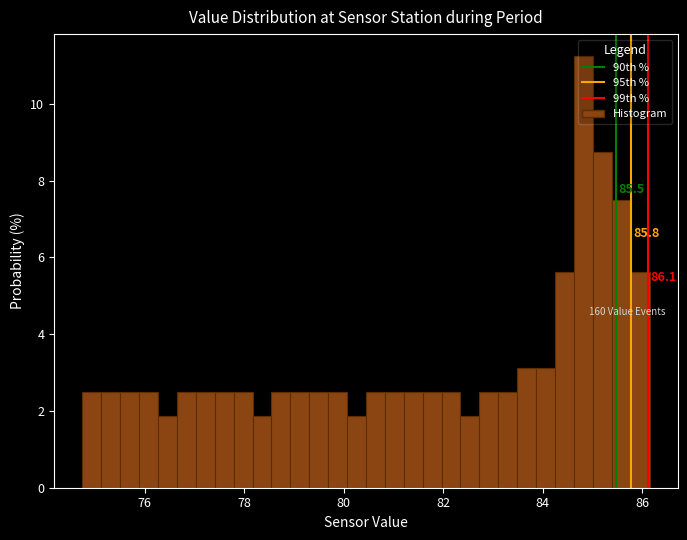

Around what value on the x-axis is the tallest bar? Give the approximate position of its centre, as read against the axis.

84.8